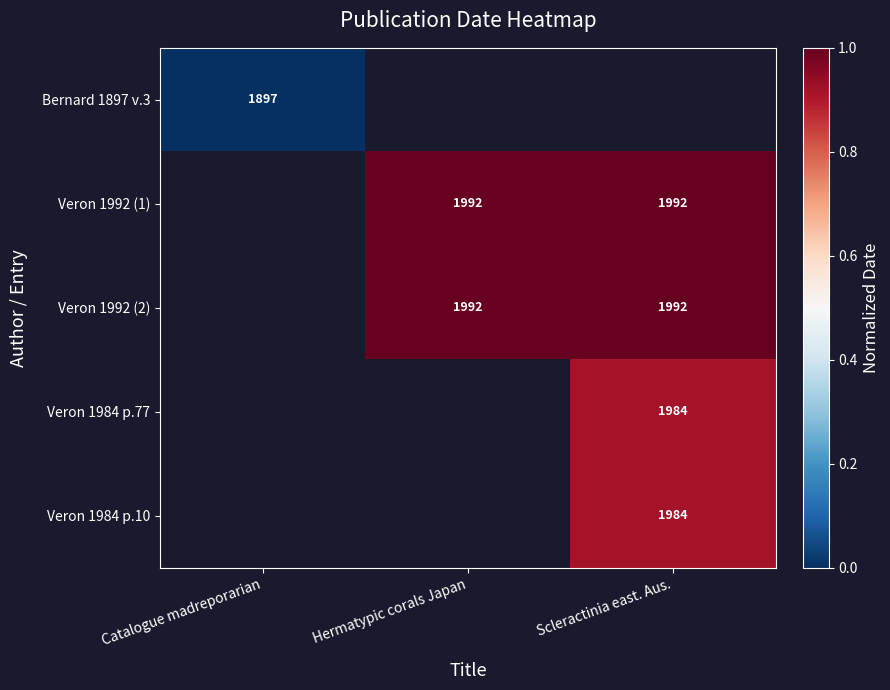

The Veron 1992 (1) series shows 1992 at Hermatypic corals Japan. True or false?

True